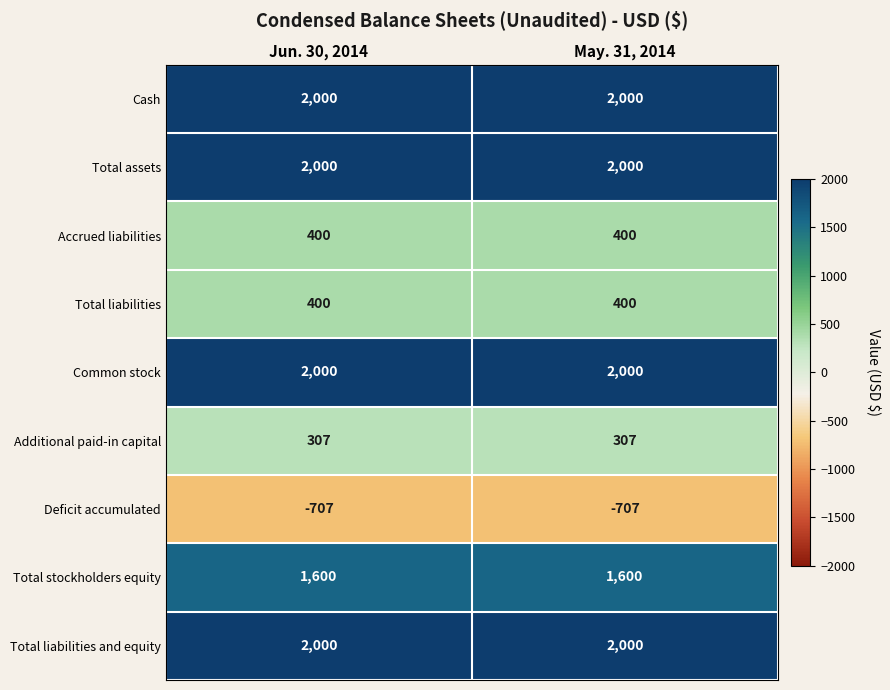

The value of Total liabilities and equity at Jun. 30, 2014 is 776. True or false?

False